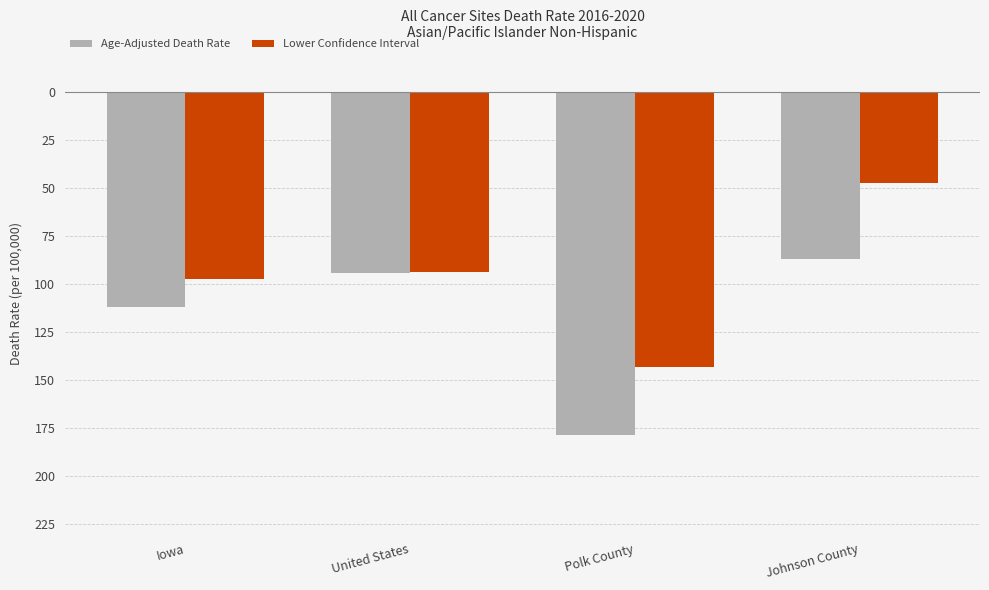

Rank the series at United States from lowest to highest value.

Age-Adjusted Death Rate, Lower Confidence Interval